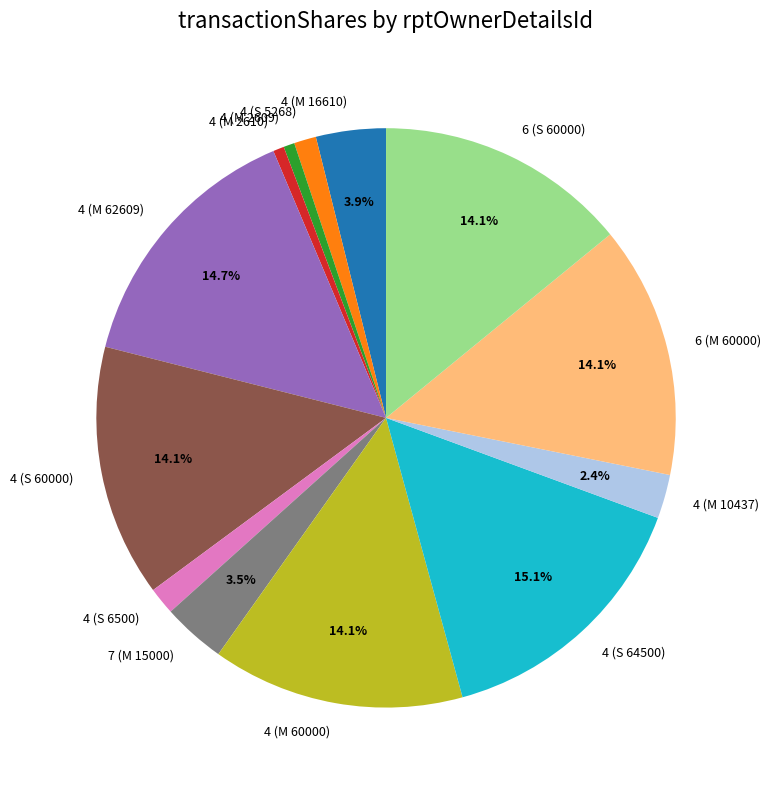

To the nearest percent, what is the average slice percentage?

8%